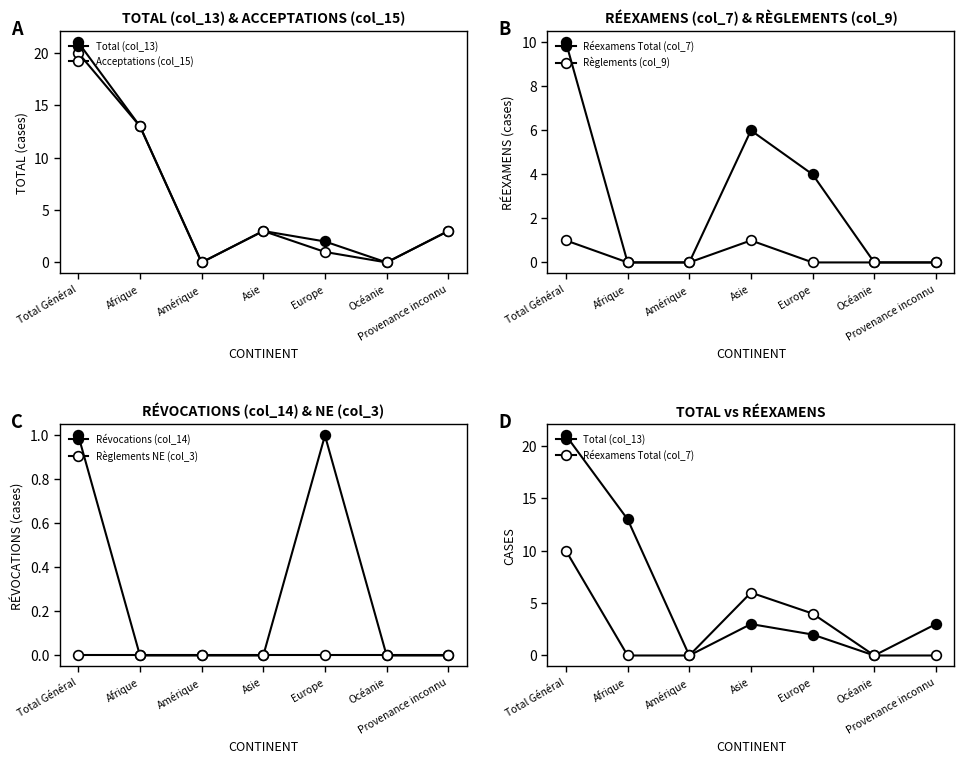

The Acceptations (col_15) series shows 17 at Afrique. True or false?

False